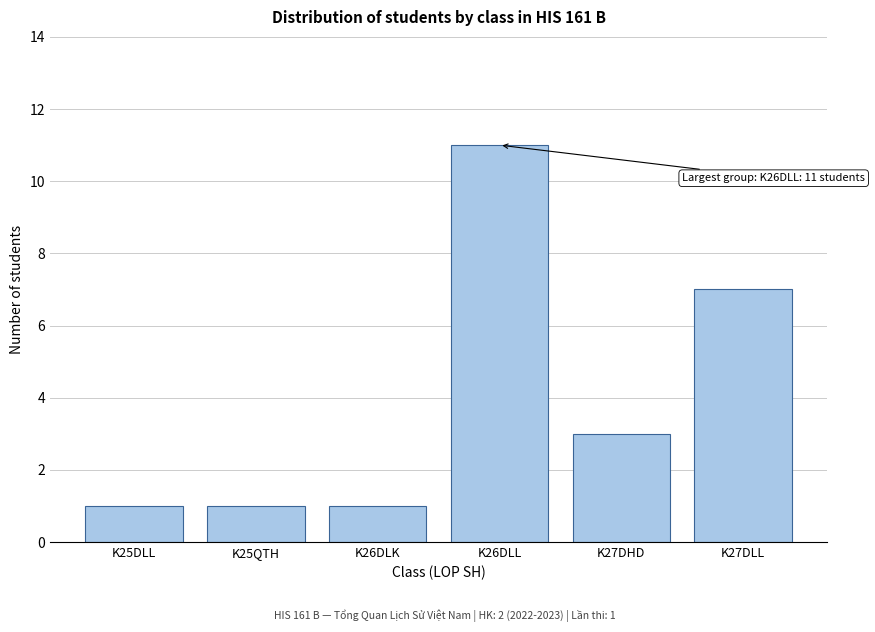

Reading right to left, list all the values displayed in this chart.

K27DLL=7	K27DHD=3	K26DLL=11	K26DLK=1	K25QTH=1	K25DLL=1